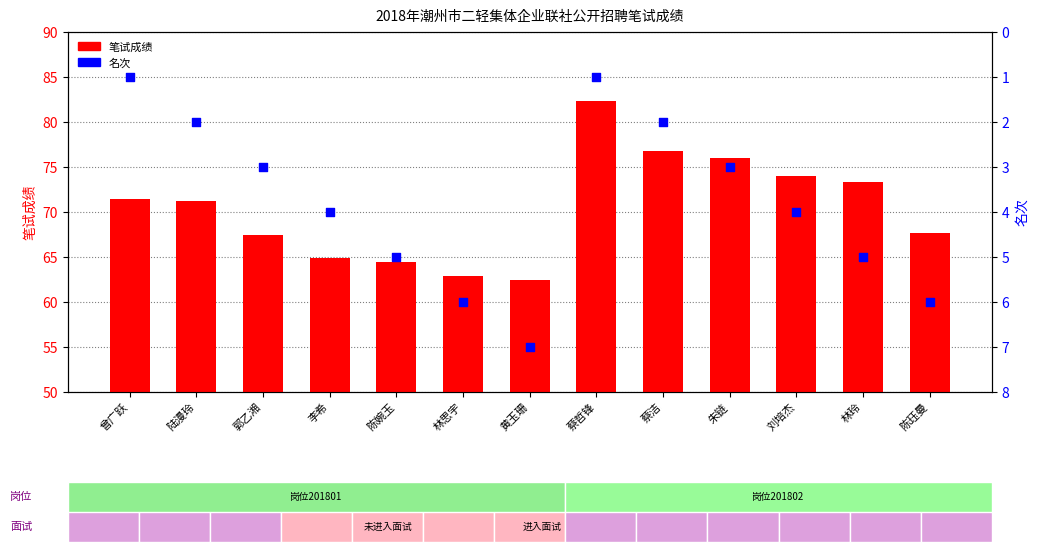

Is the value of 笔试成绩 at 蔡洁 greater than the value of 名次 at 黄玉珊?

Yes